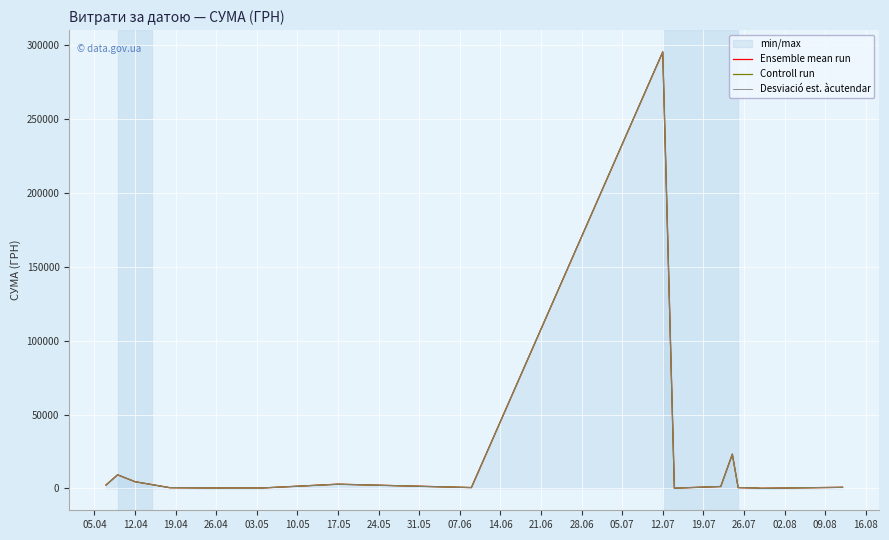

Is the value of Desviació est. àcutendar at 07.06 greater than the value of Ensemble mean run at 05.07?

No